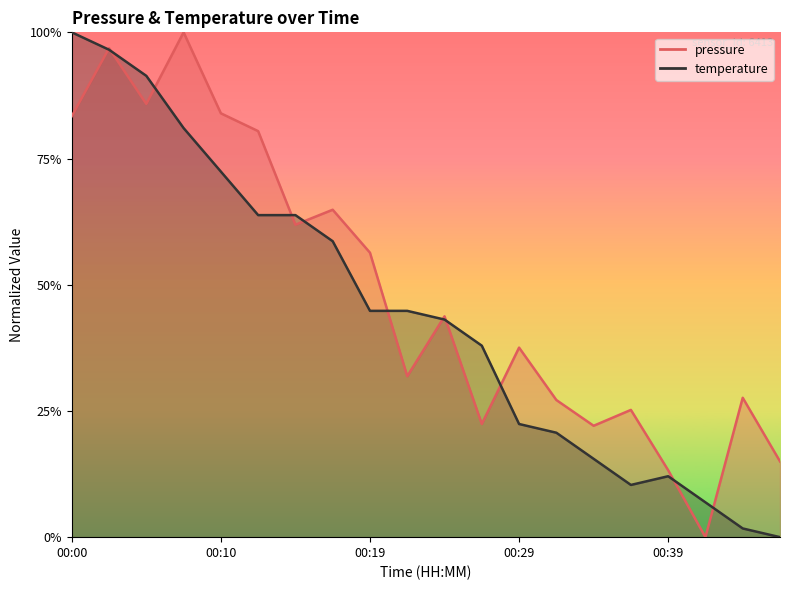

How many interior local valleys does the temperature series have?

1